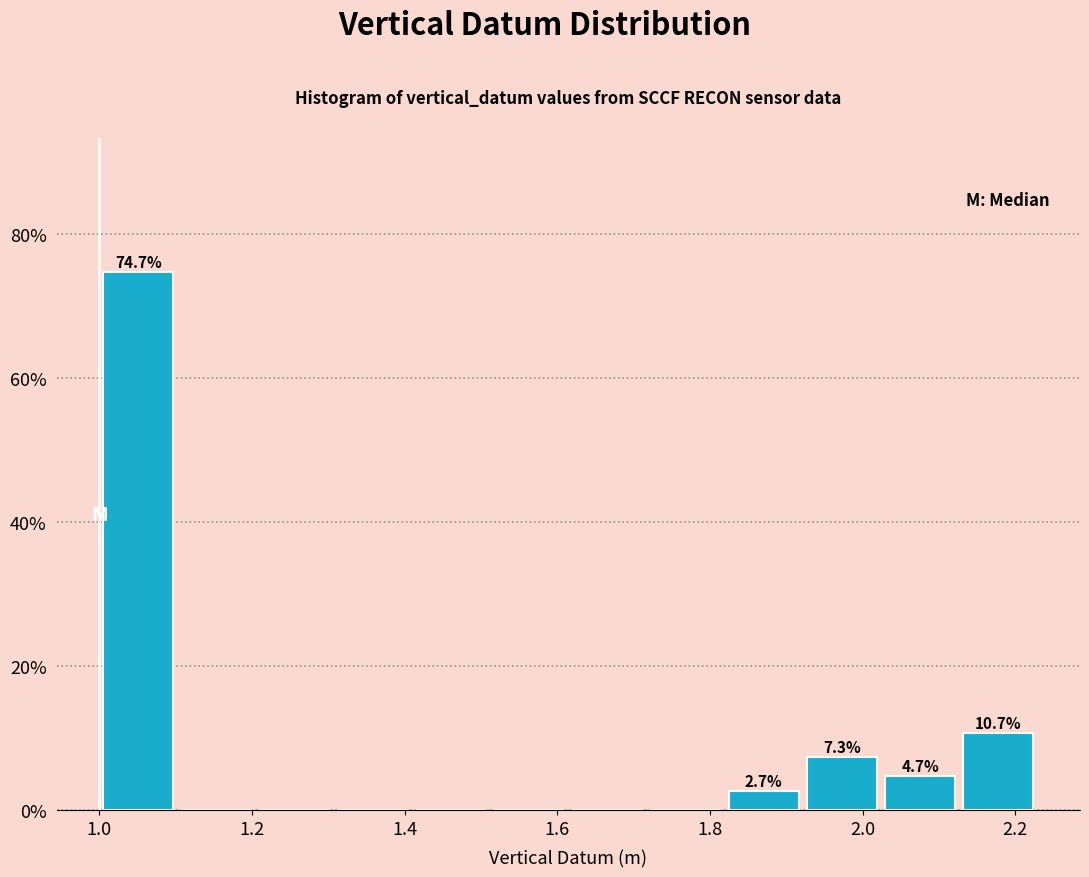

Over which range of the x-axis is the bar tallest?

1.00 to 1.10